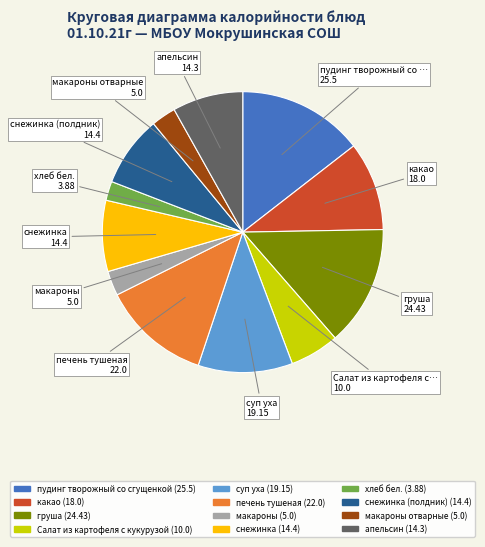

Is there any slice that represents more than half of the pie?

No